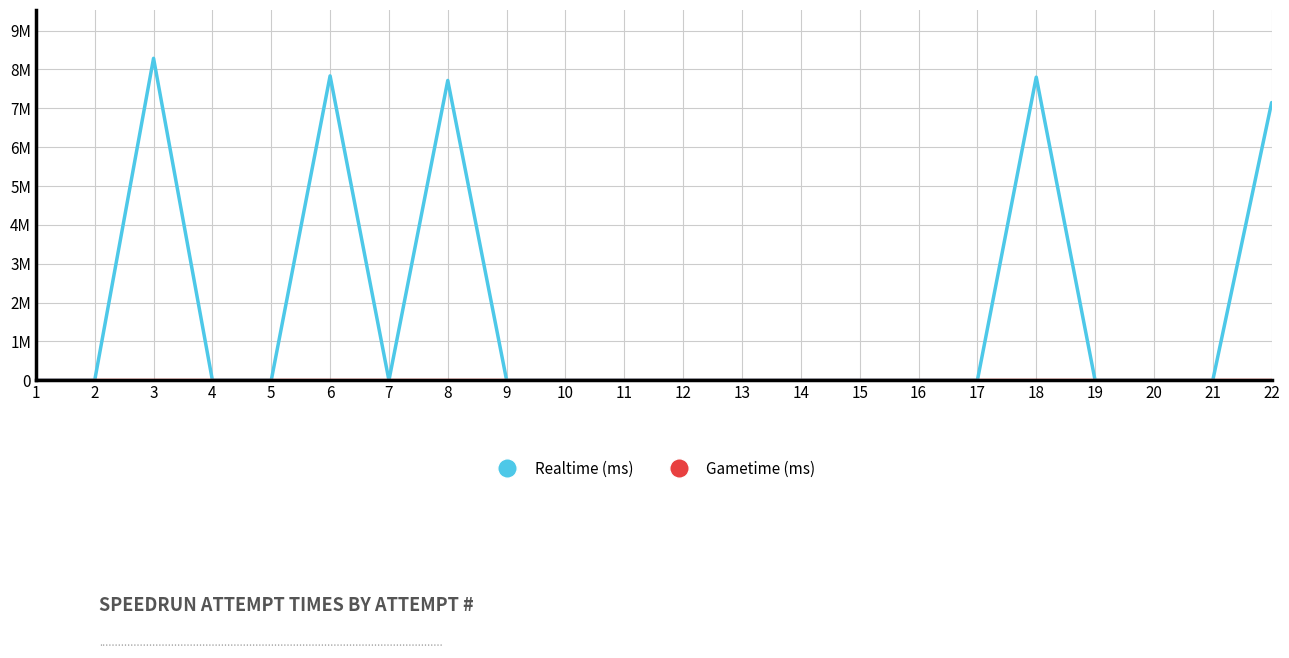

Which label corresponds to the largest value in the chart?

3